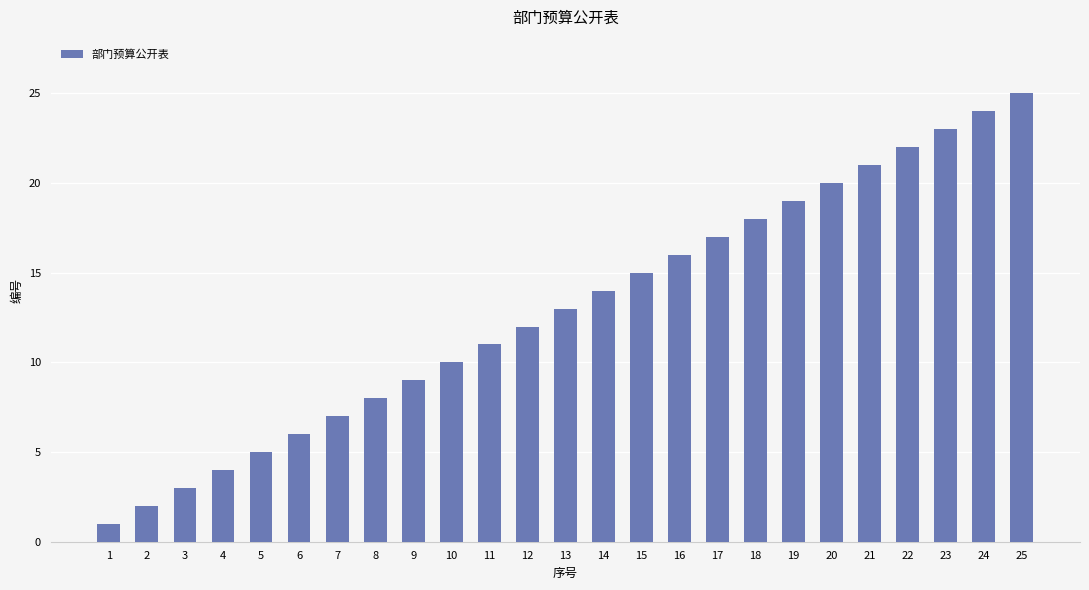

What is the greatest value displayed?

25